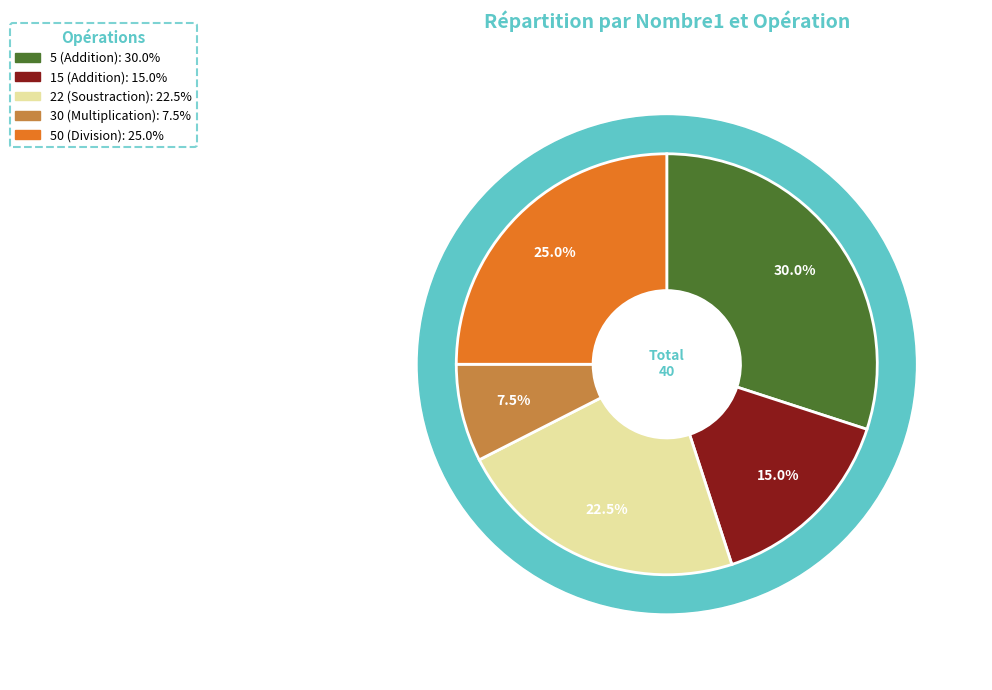

Rank the categories by value from highest to lowest.

5, 50, 22, 15, 30